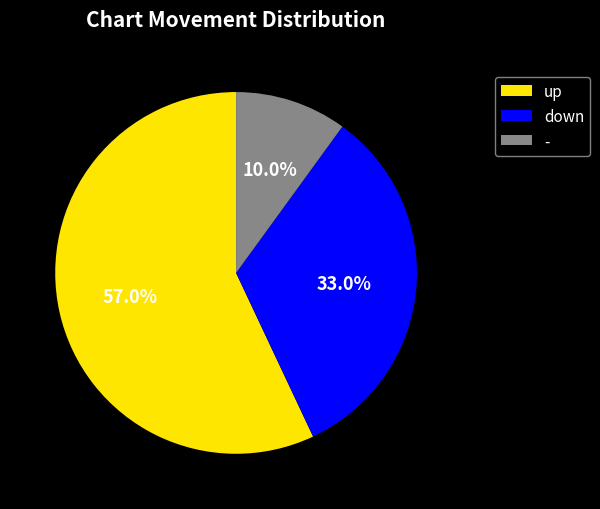

The - slice represents 10% of the pie. True or false?

True